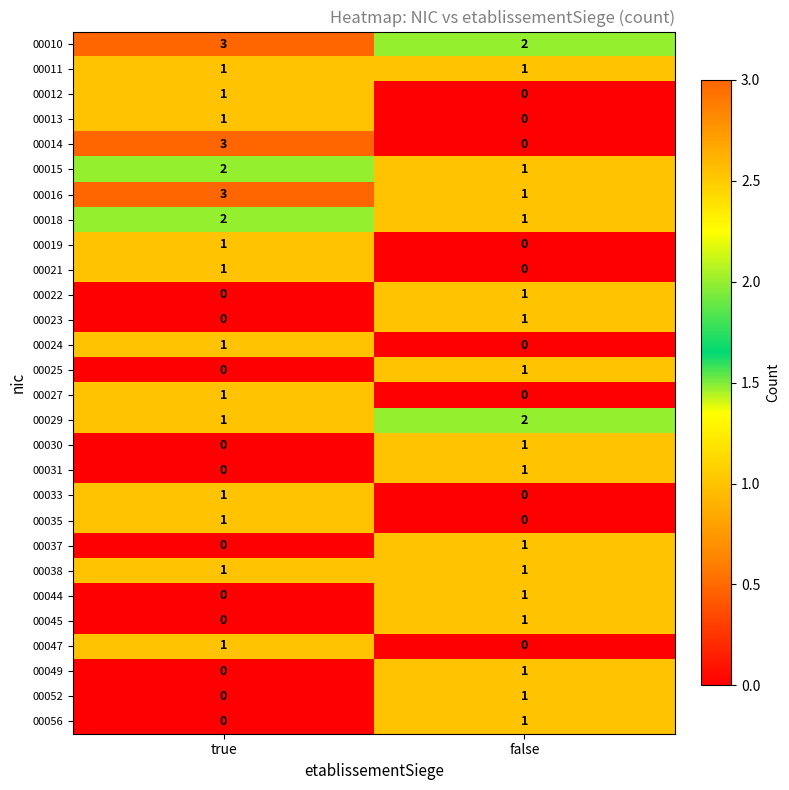

Which category has the lowest value in the 00019 series?

false